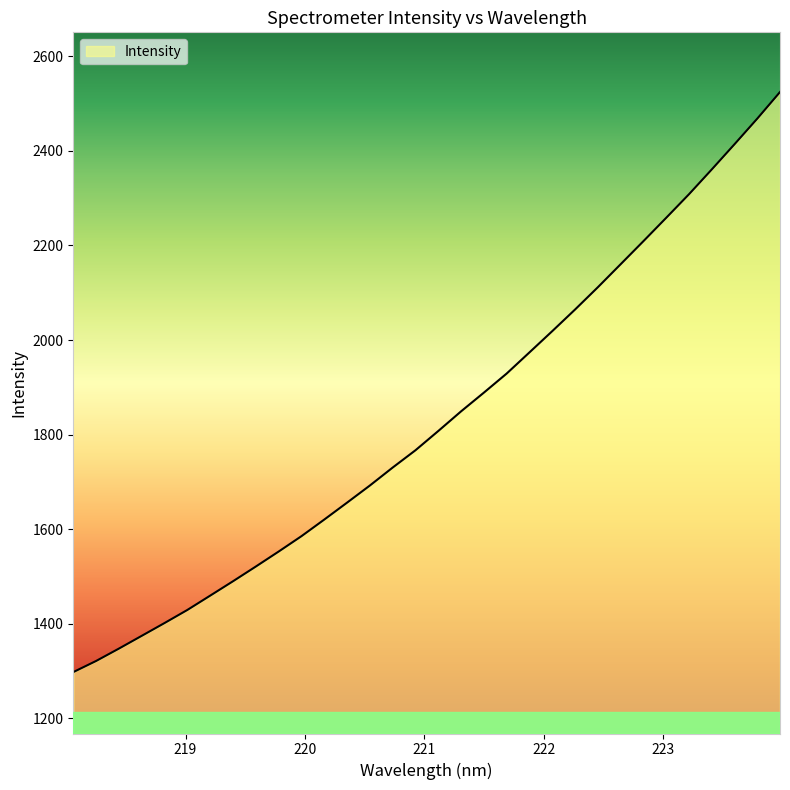

What is the maximum value shown in the chart?

2524.2